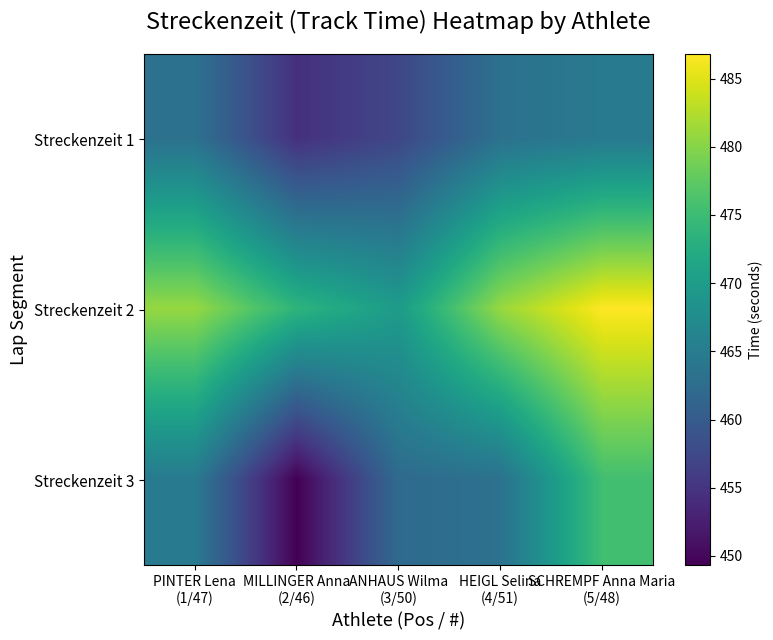

Between PINTER Lena
(1/47) and ANHAUS Wilma
(3/50), which is larger?

PINTER Lena
(1/47)